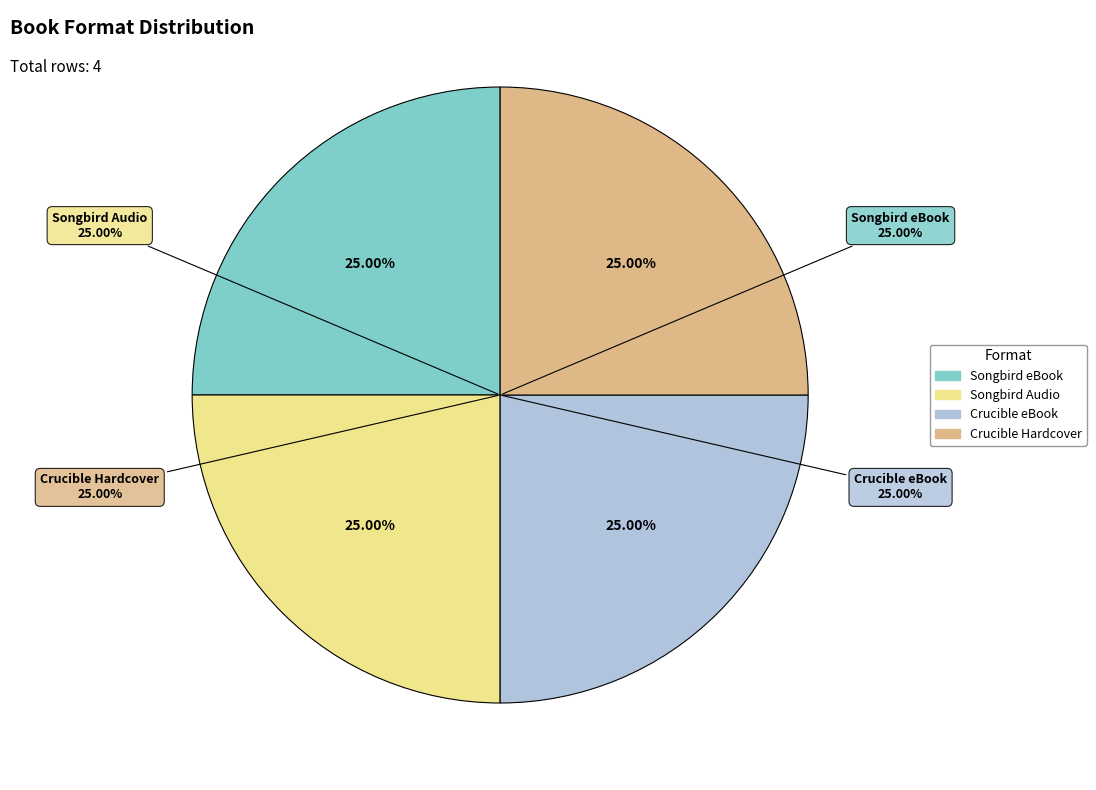

Rank the categories by value from lowest to highest.

Songbird eBook, Songbird Audio, Crucible eBook, Crucible Hardcover